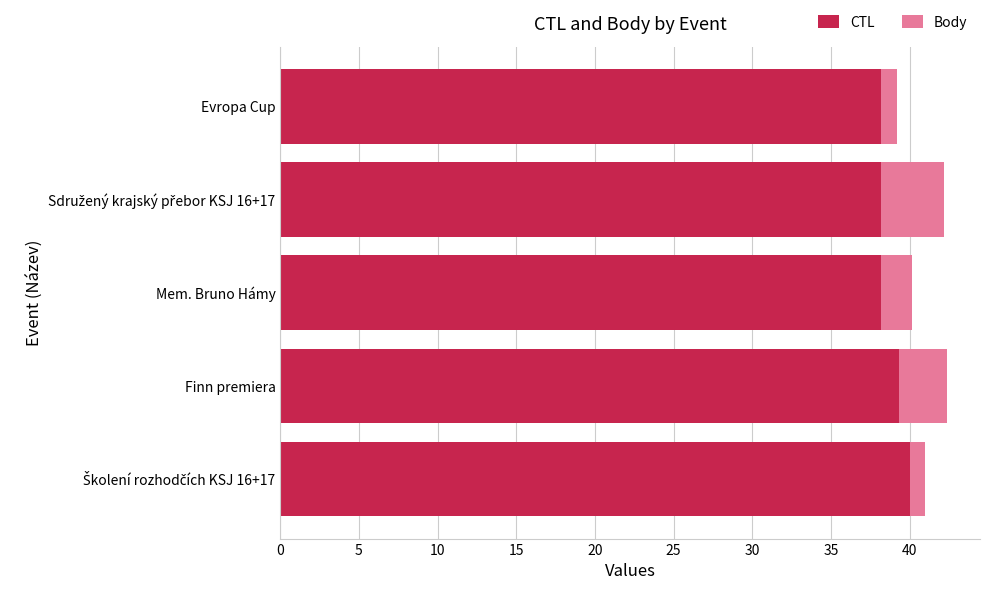

The value of CTL at Mem. Bruno Hámy is 18.8. True or false?

False